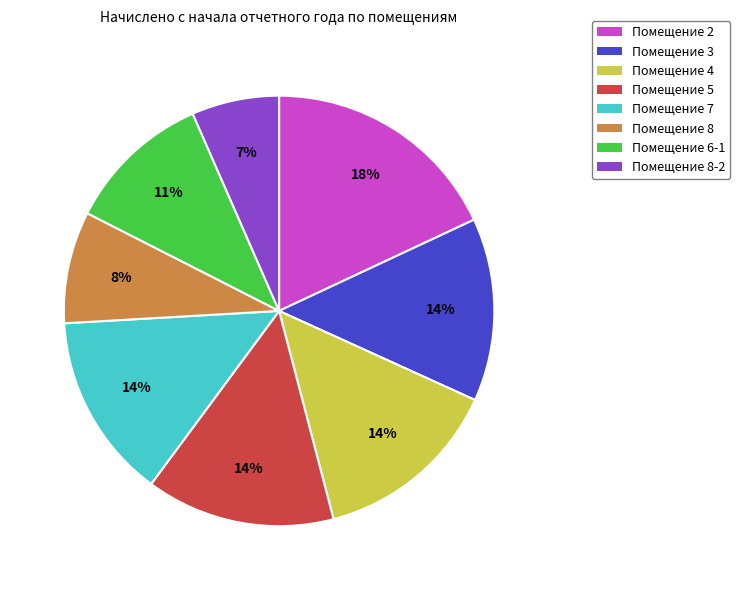

How many slices are in this pie chart?

8